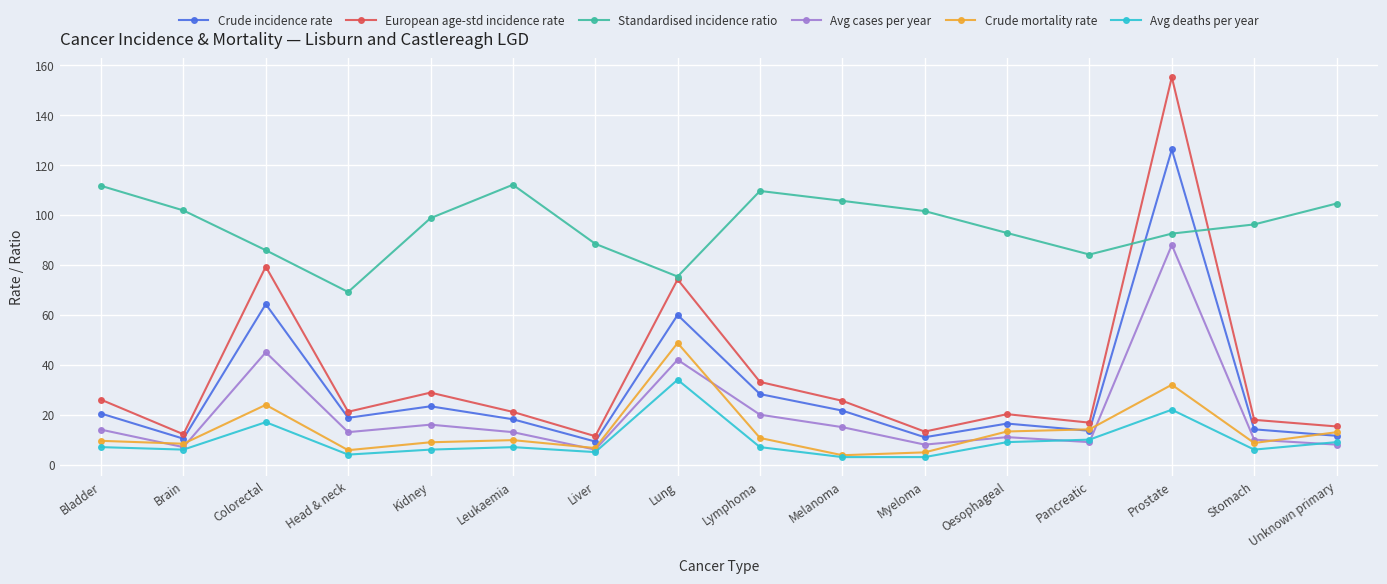

What is the value of the Avg deaths per year point at the 7th from the left?

5.0